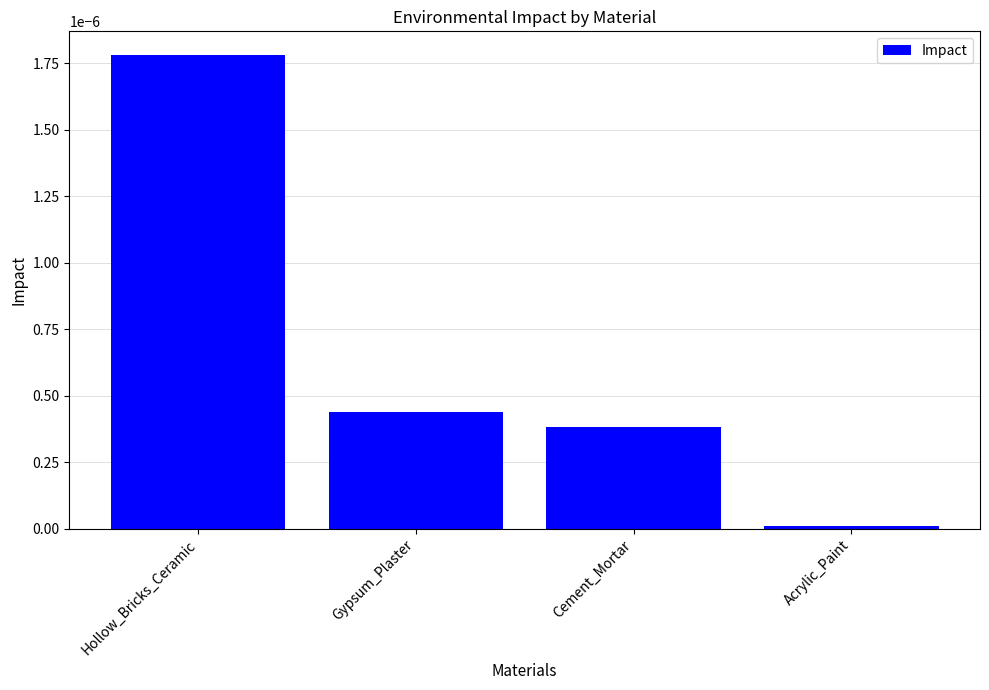

Is it true that the value at Hollow_Bricks_Ceramic is 0.0?

True